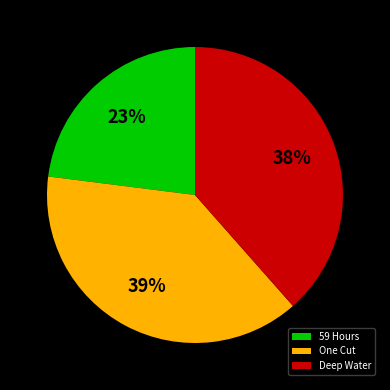

Approximately how many times larger is the value at 59 Hours compared to Deep Water?

0.6